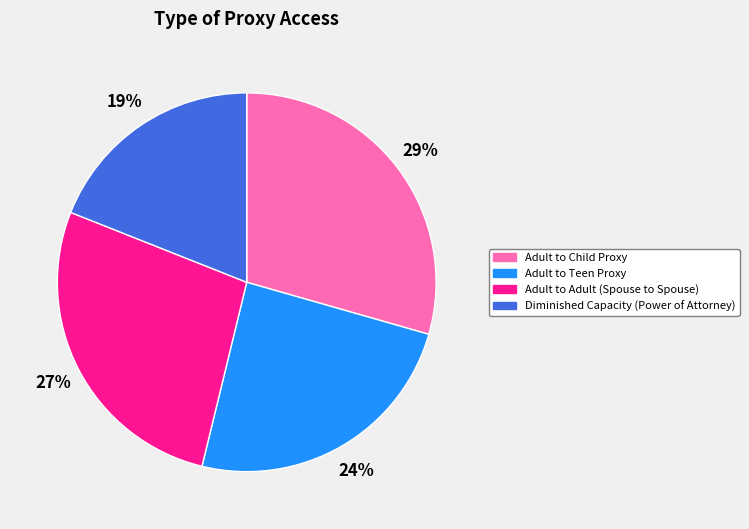

The Adult to Teen Proxy slice represents 31% of the pie. True or false?

False